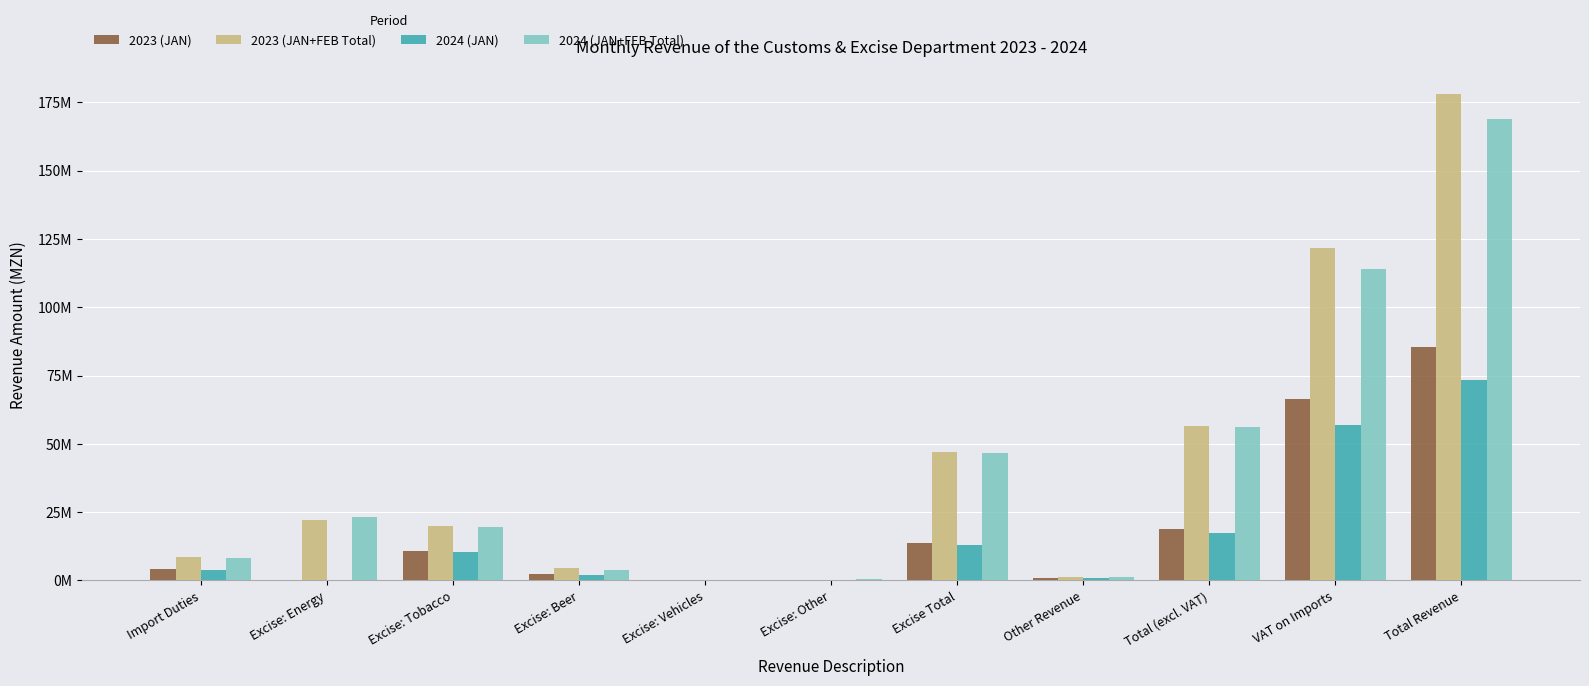

What is the maximum value shown in the chart?

177990527